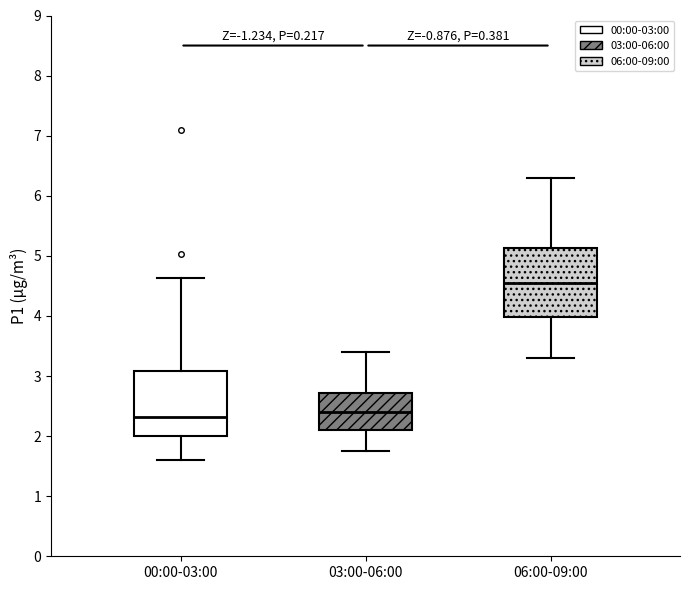

Where does the lower whisker of the box for 00:00-03:00 end on the y-axis? The values are not printed on the chart, so give them approximately, as read against the axis.

1.6